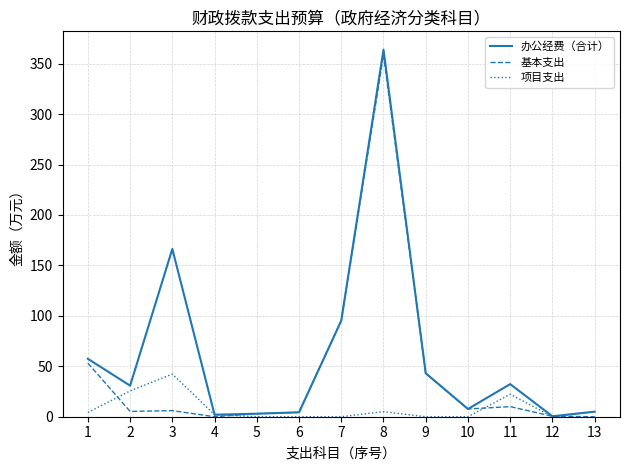

True or false: 项目支出 has more than 1 points higher than both neighbors.

True